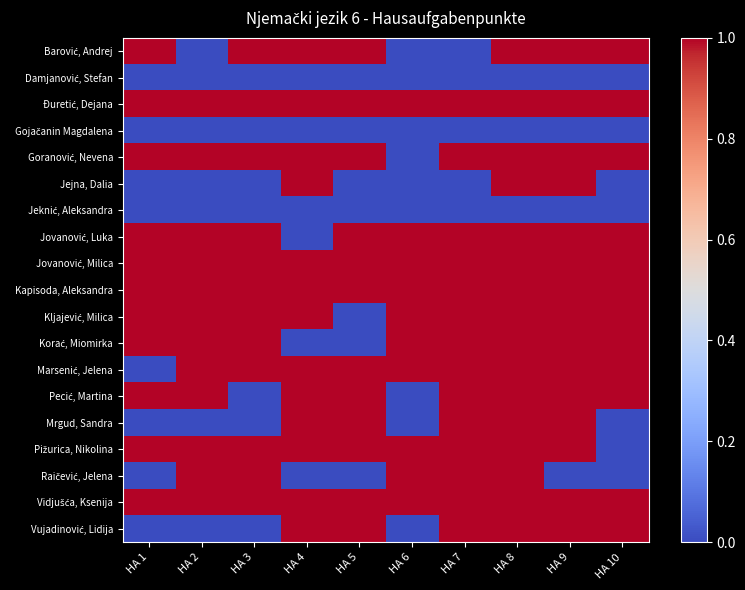

Which series has the largest range (max minus min)?

Barović, Andrej